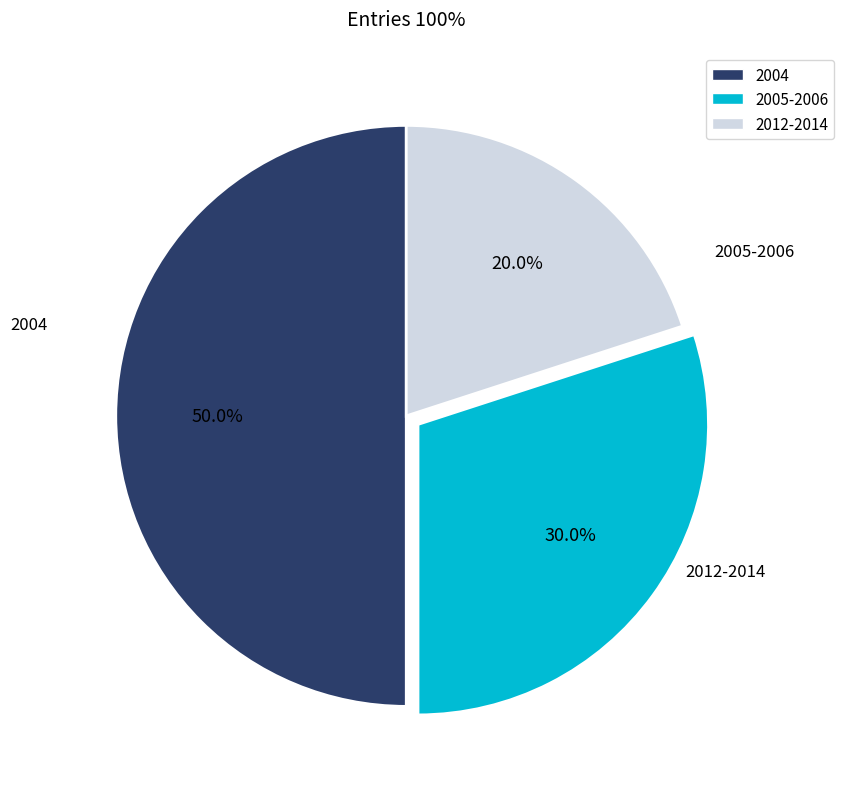

How many segments does this pie chart have?

3